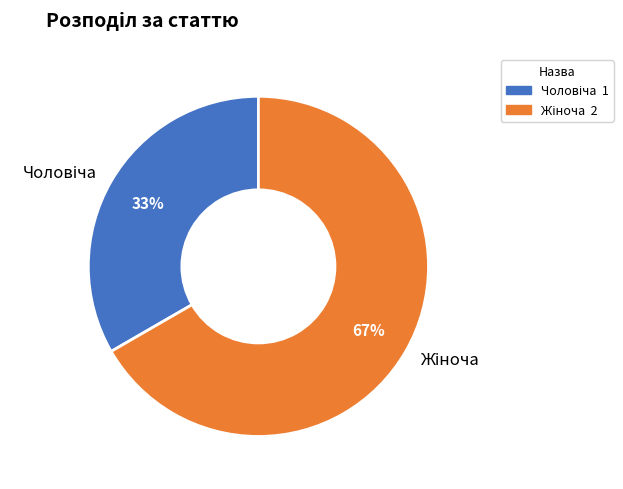

Is there any slice that represents more than half of the pie?

Yes